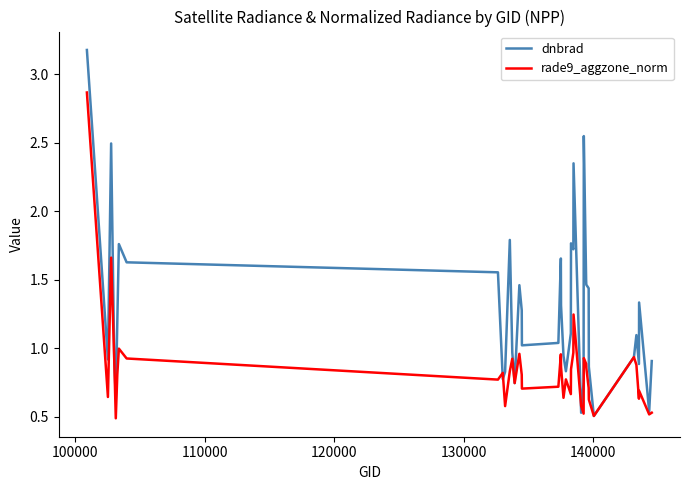

Which series has the widest spread of values?

dnbrad